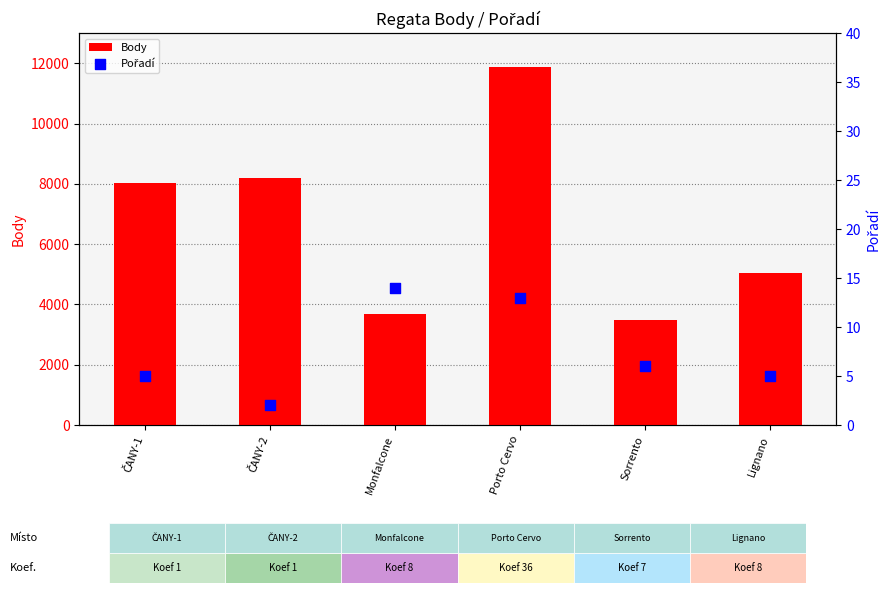

Which series contains the lowest Y value?

Pořadí